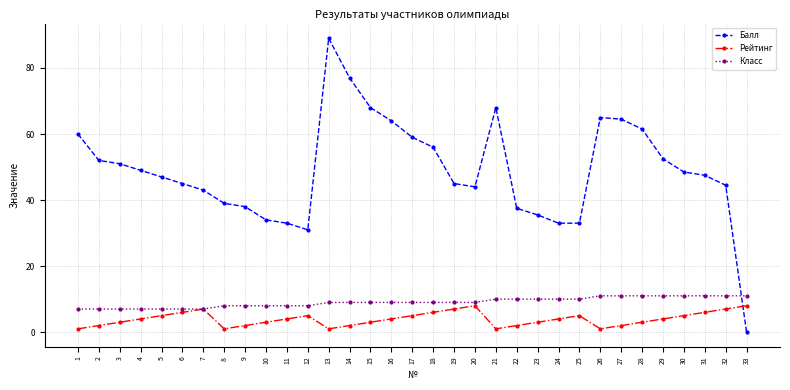

How many lines are shown in the chart?

3